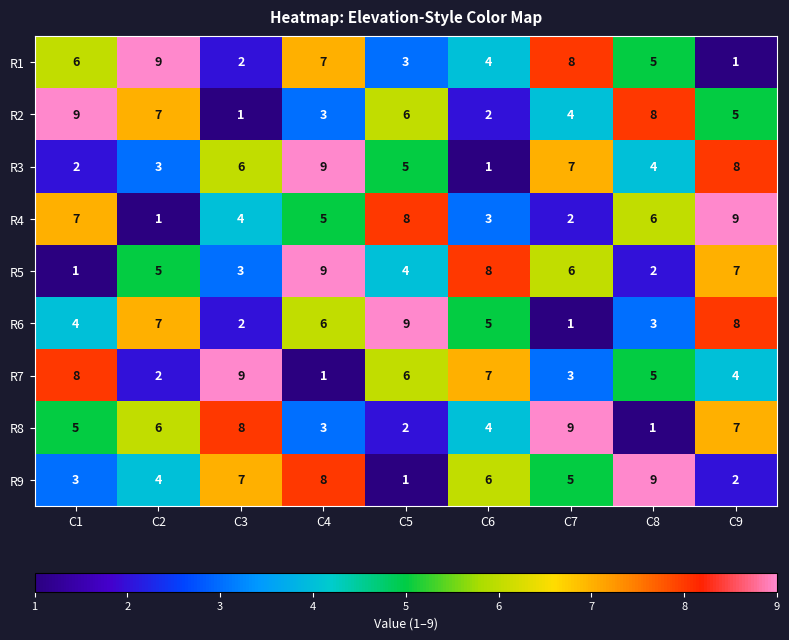

What is the spread (max minus min) of values at C8?

8